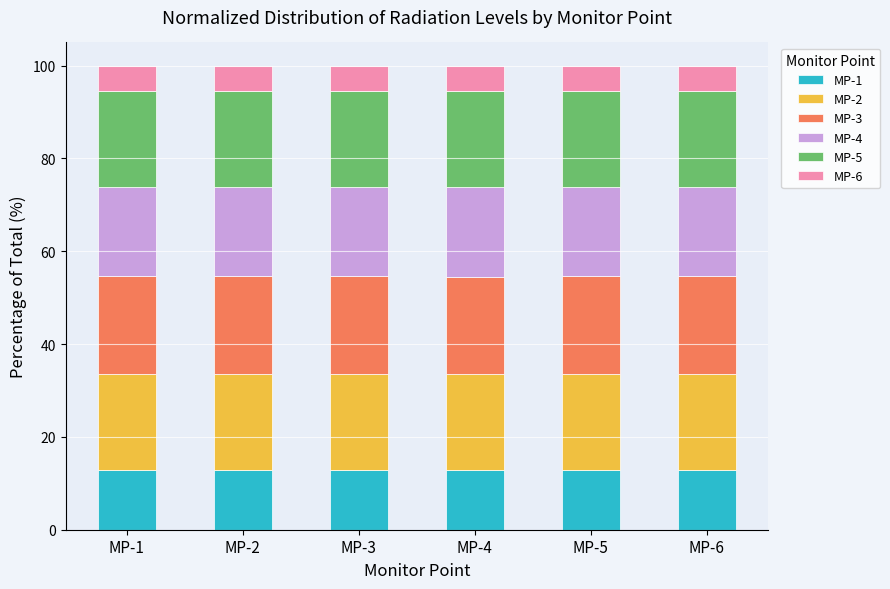

What is the total value across all series at MP-1?

100.0